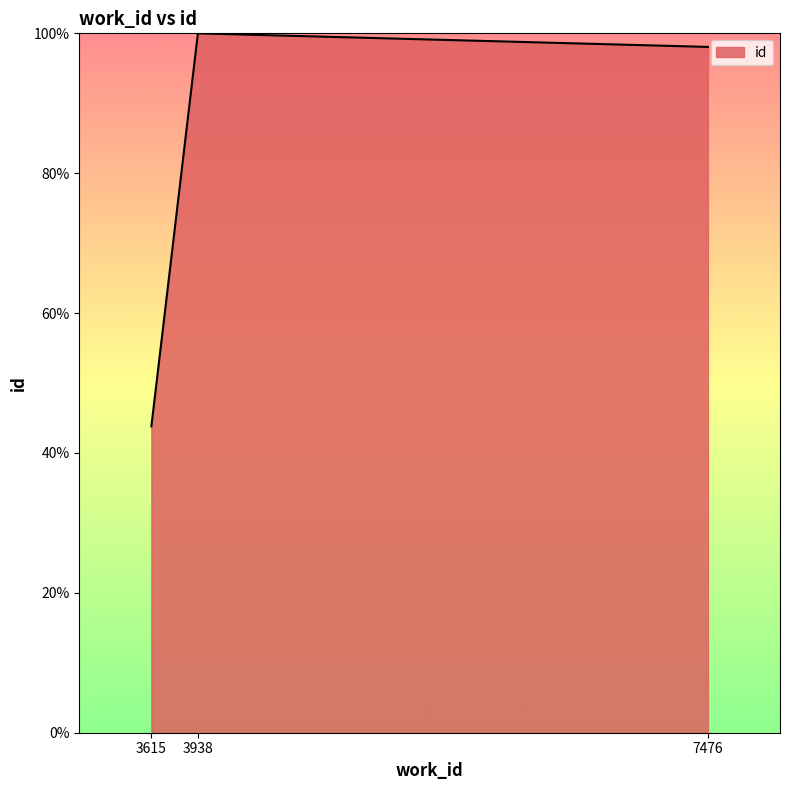

Which category has the highest value across all series?

3938